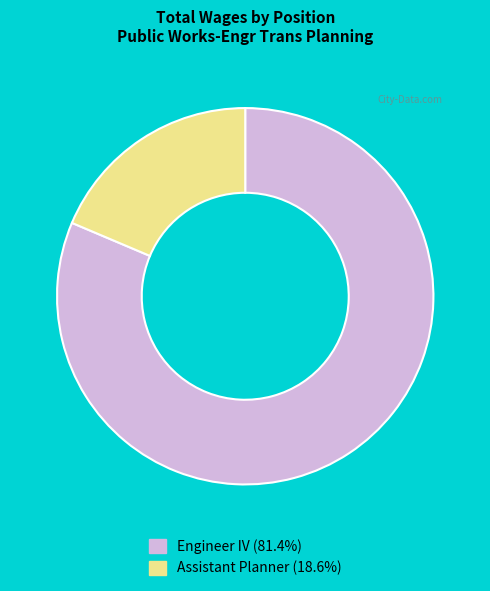

Is there a majority slice in this chart?

Yes